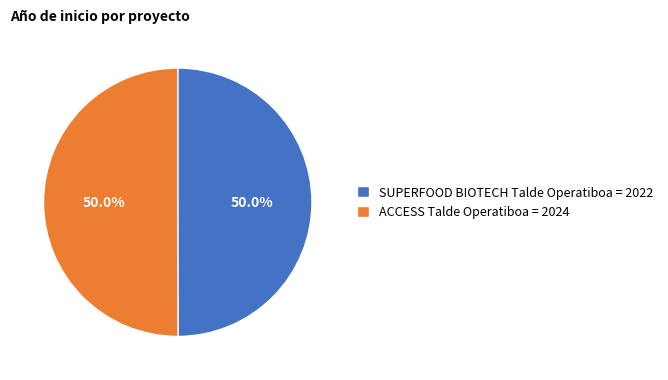

Approximately how many times larger is the value at SUPERFOOD BIOTECH Talde Operatiboa = 2022 compared to ACCESS Talde Operatiboa = 2024?

1.0